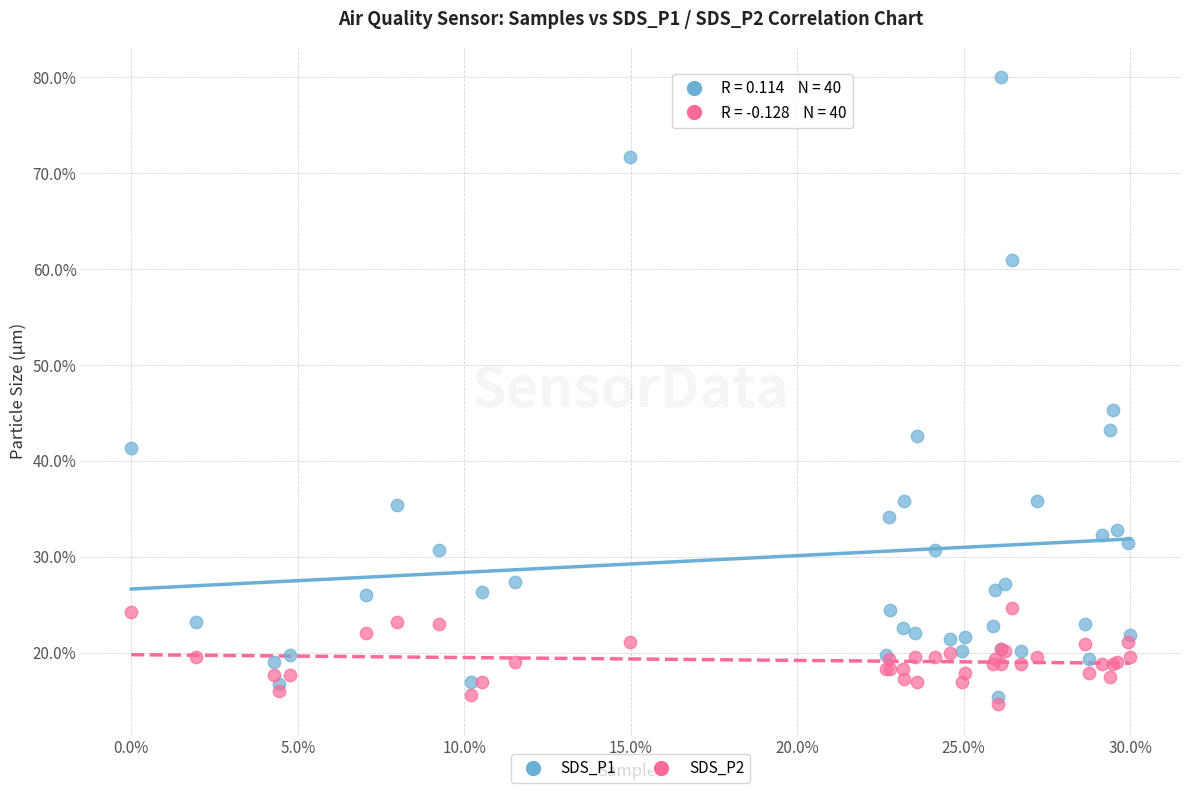

What are all the series names shown in the legend?

SDS_P1, SDS_P2